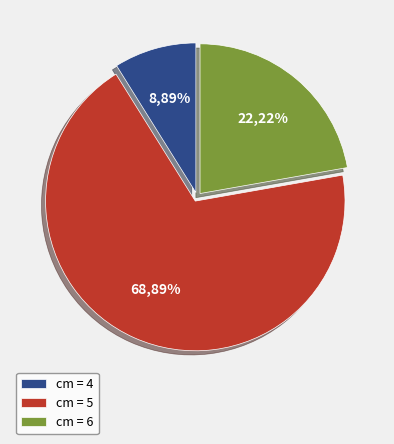

What is the smallest slice in the pie chart?

4